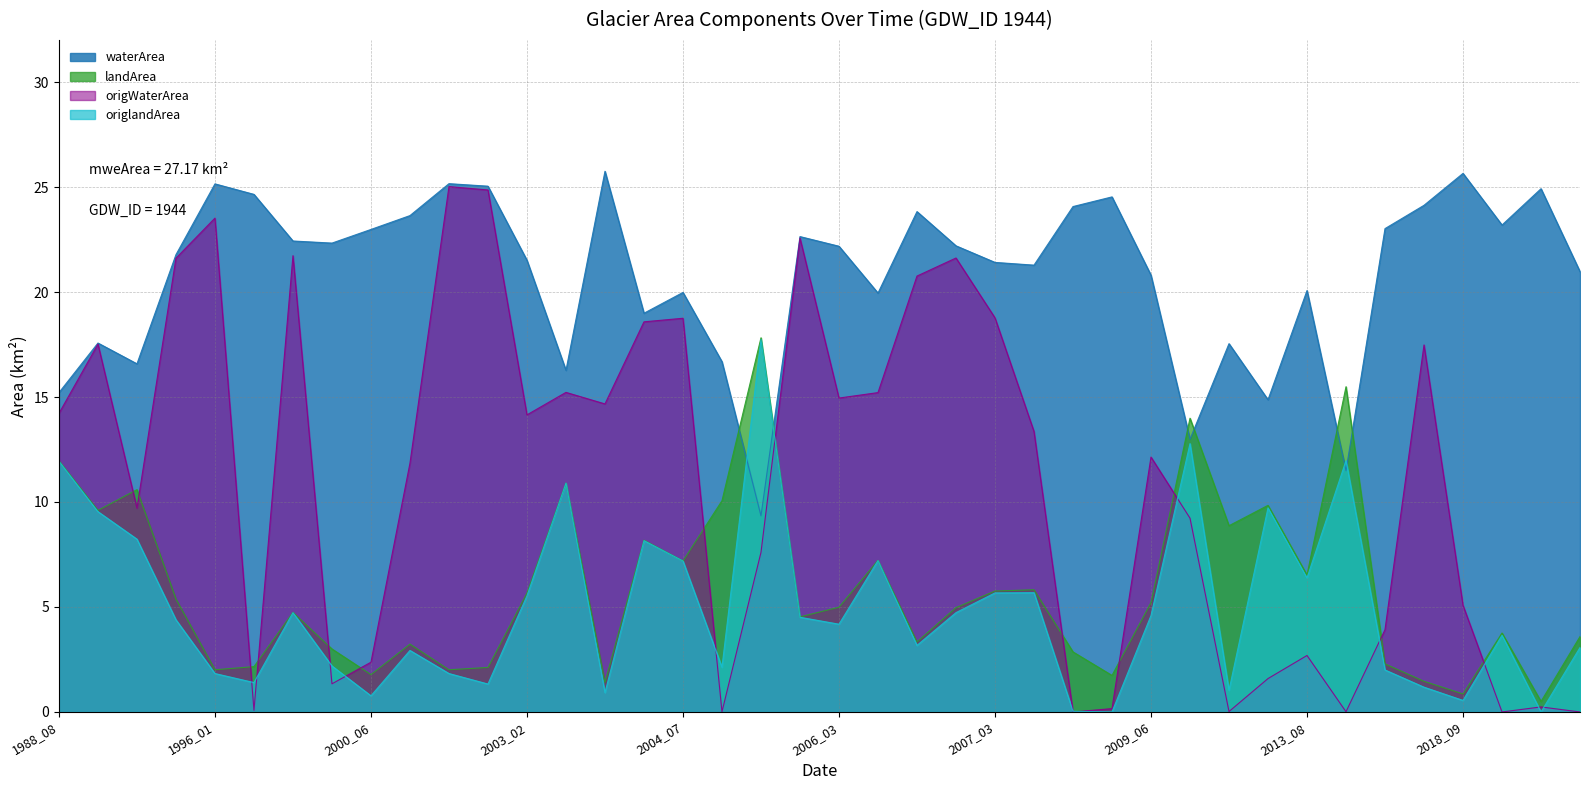

Which series ends up on top after the final intersection of origlandArea and waterArea?

waterArea